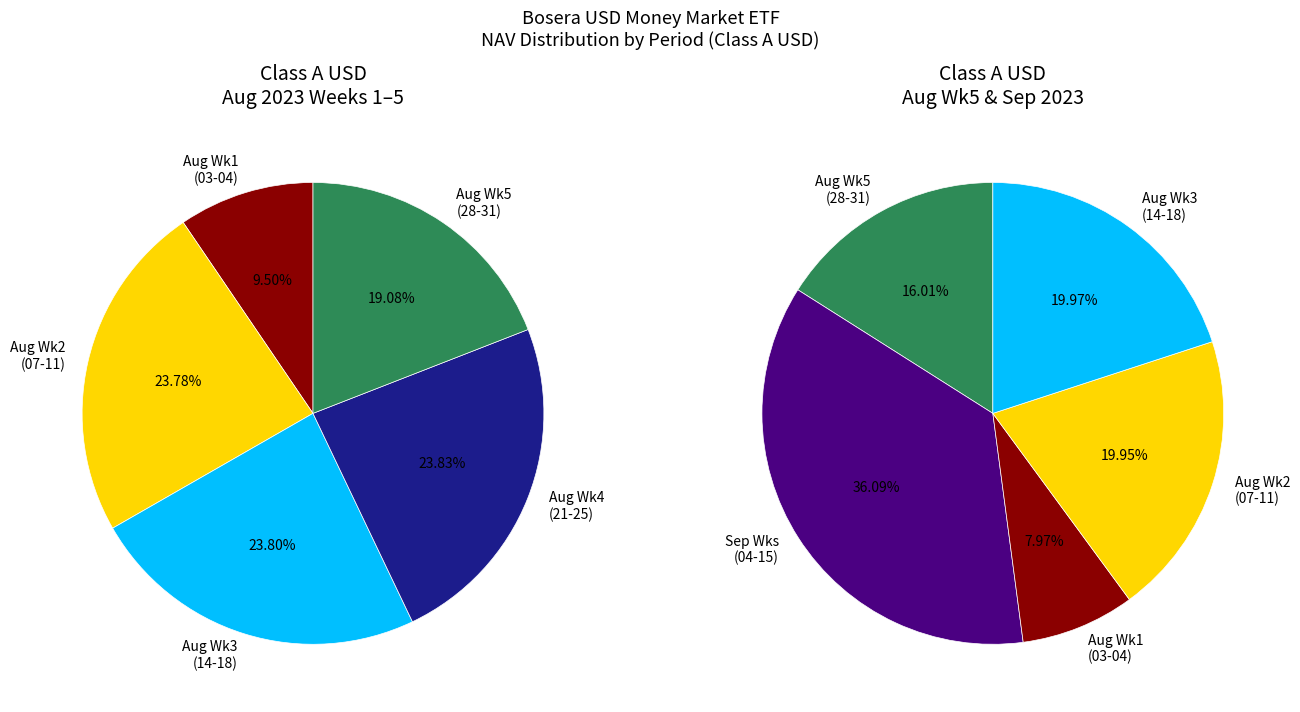

Which has a higher value, 16/08/2023 or 10/08/2023?

16/08/2023